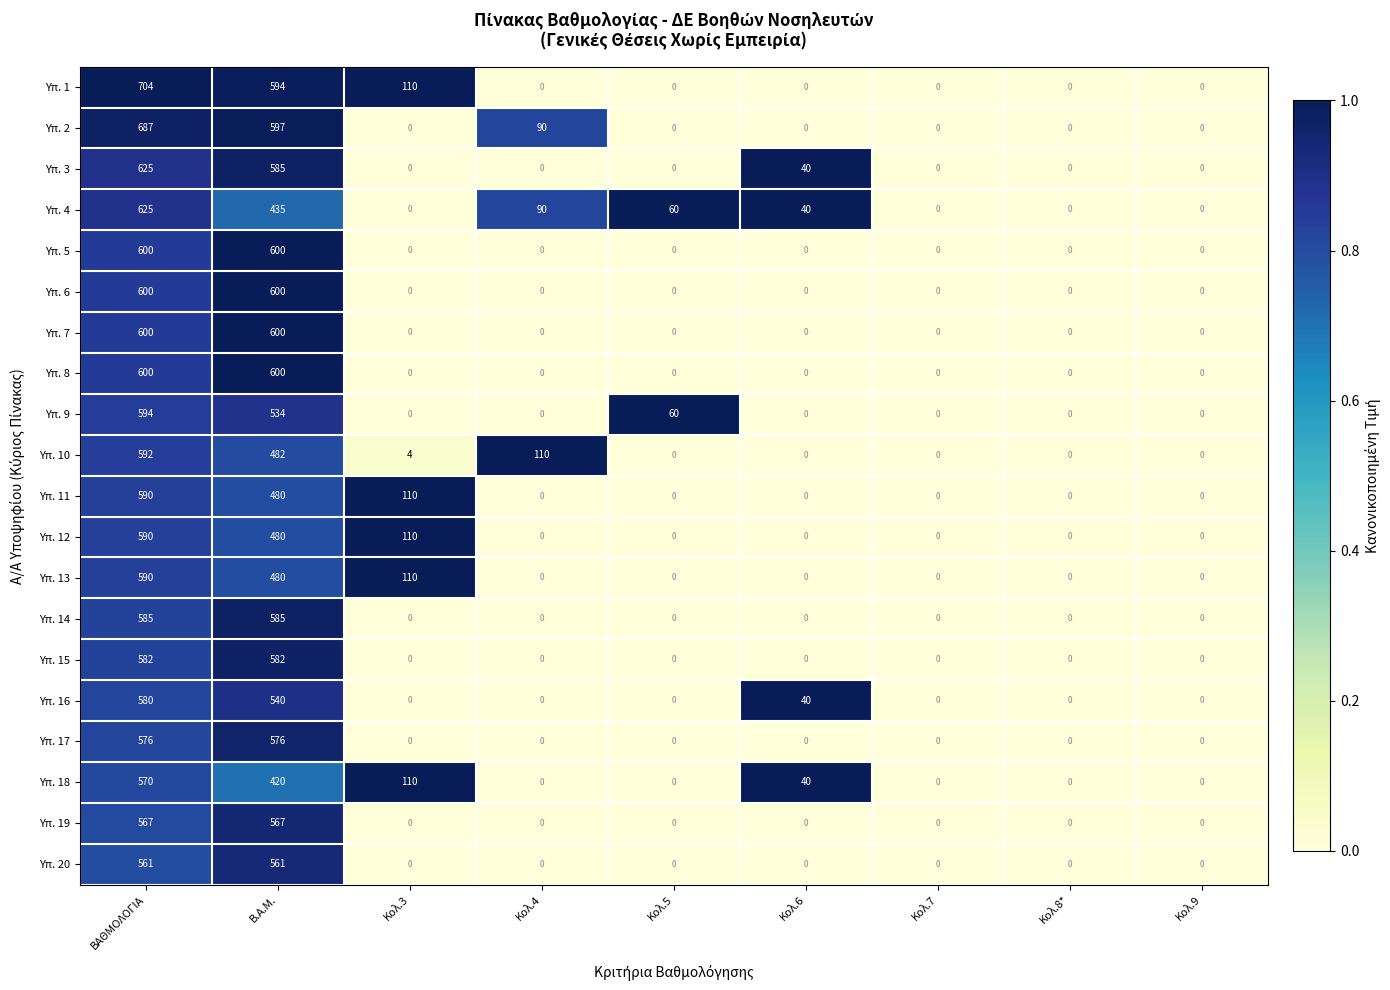

Which series has the largest range (max minus min)?

Υπ. 1